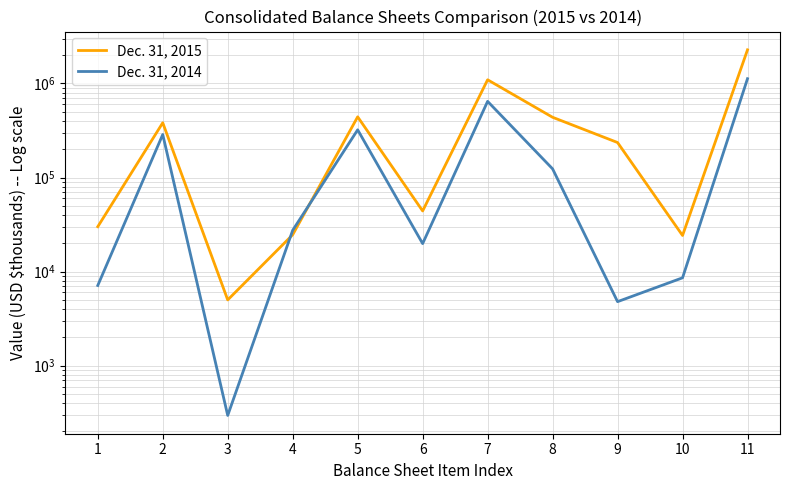

Is the value of Dec. 31, 2014 at 5 greater than the value of Dec. 31, 2015 at 11?

No